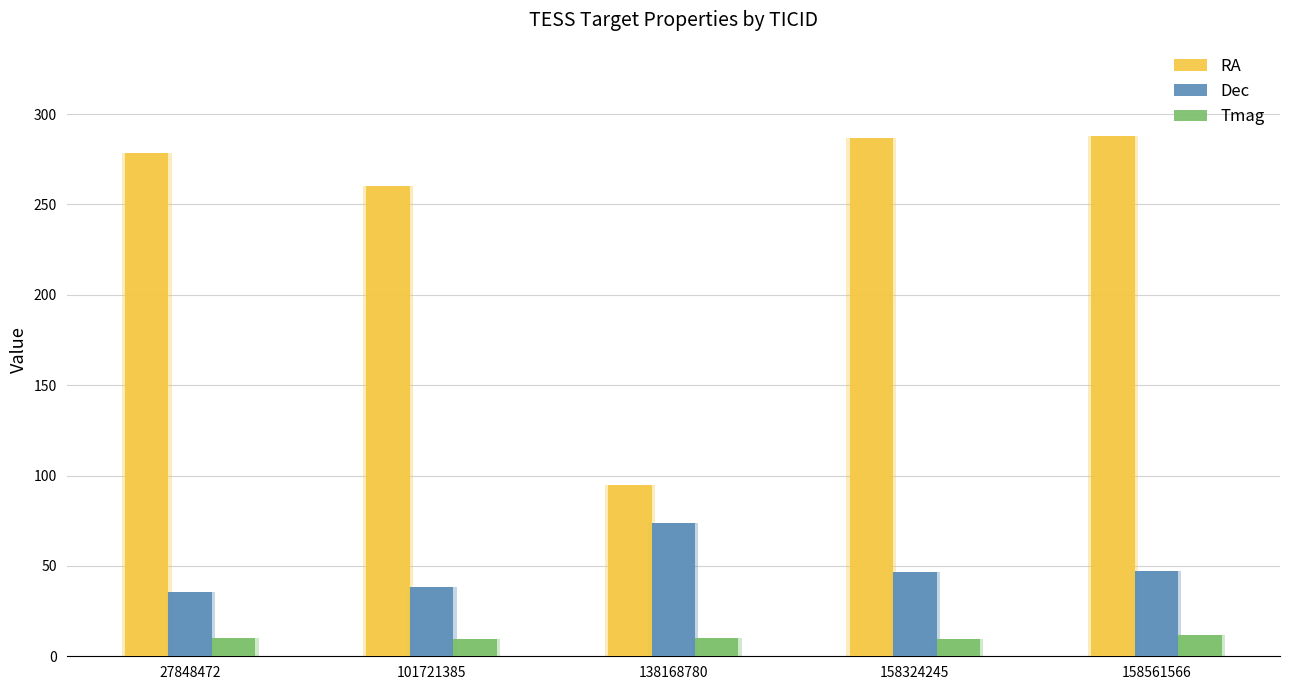

The Dec series shows 38.2 at 101721385. True or false?

True